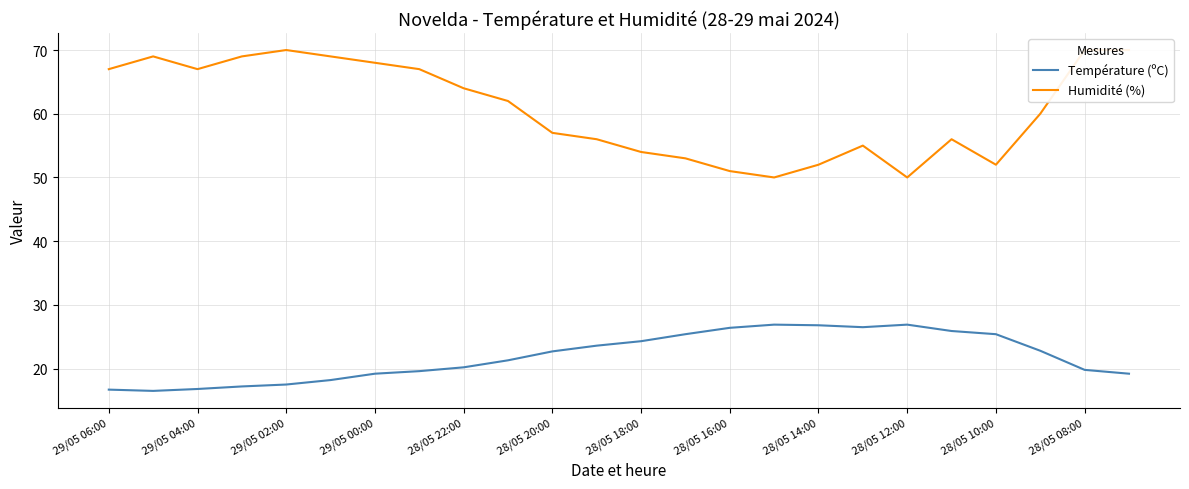

Where does the Température (ºC) series first go above 22?

28/05 20:00